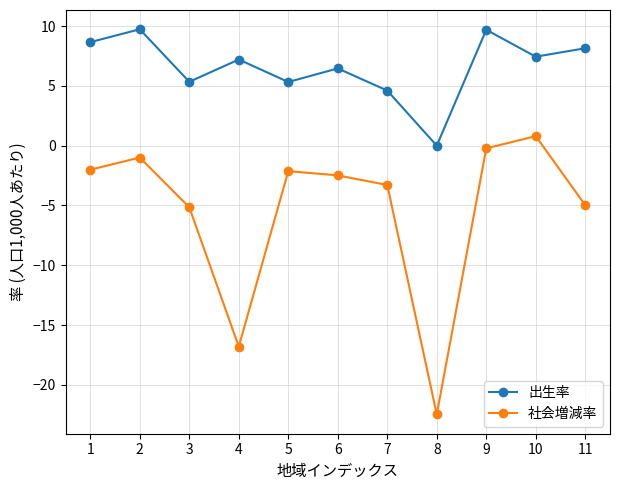

True or false: 社会増減率 and 出生率 intersect in this chart.

False